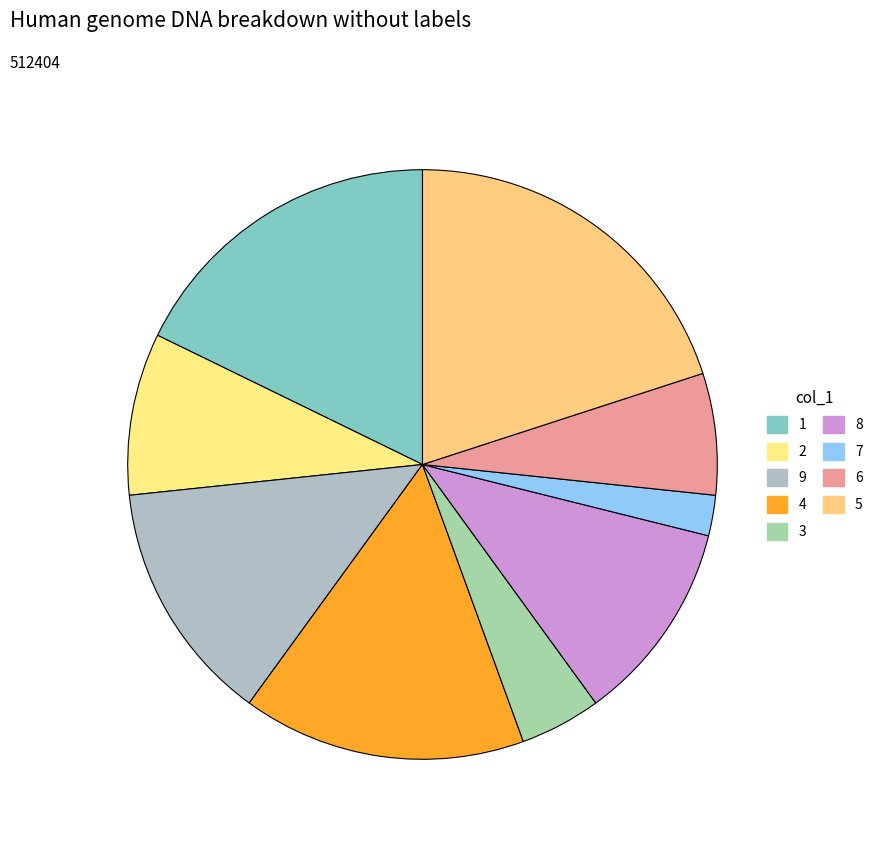

How many segments does this pie chart have?

9